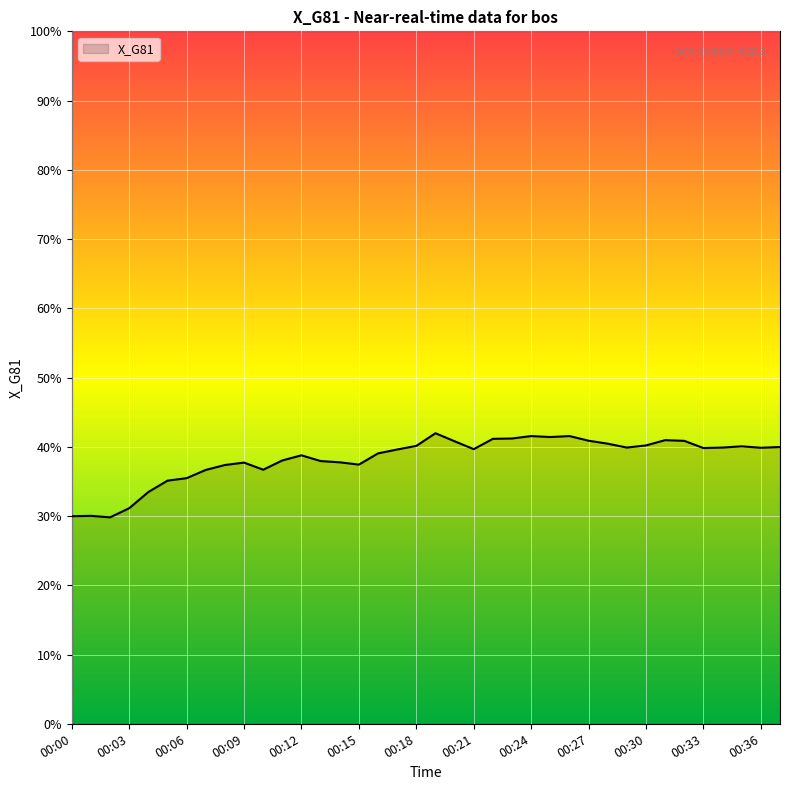

How many lines are shown in the chart?

1